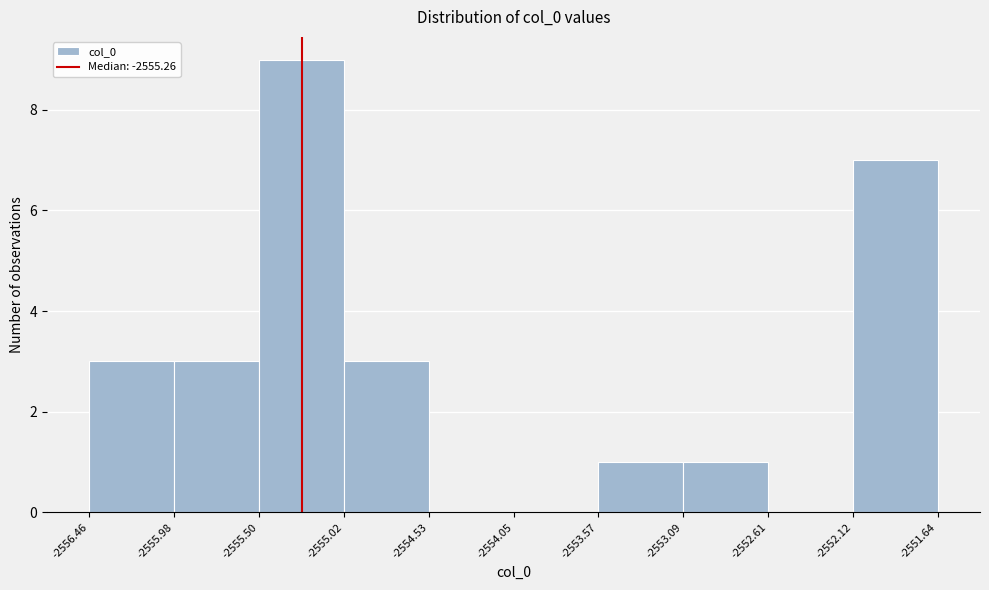

Reading left to right, list every bar in this chart as the range it spans on the x-axis followed by its height. The values are not printed on the chart, so give them approximately, as read against the axis.

-2556.46 to -2555.98: 3
-2555.98 to -2555.50: 3
-2555.50 to -2555.02: 9
-2555.02 to -2554.53: 3
-2554.53 to -2554.05: 0
-2554.05 to -2553.57: 0
-2553.57 to -2553.09: 1
-2553.09 to -2552.61: 1
-2552.61 to -2552.12: 0
-2552.12 to -2551.64: 7